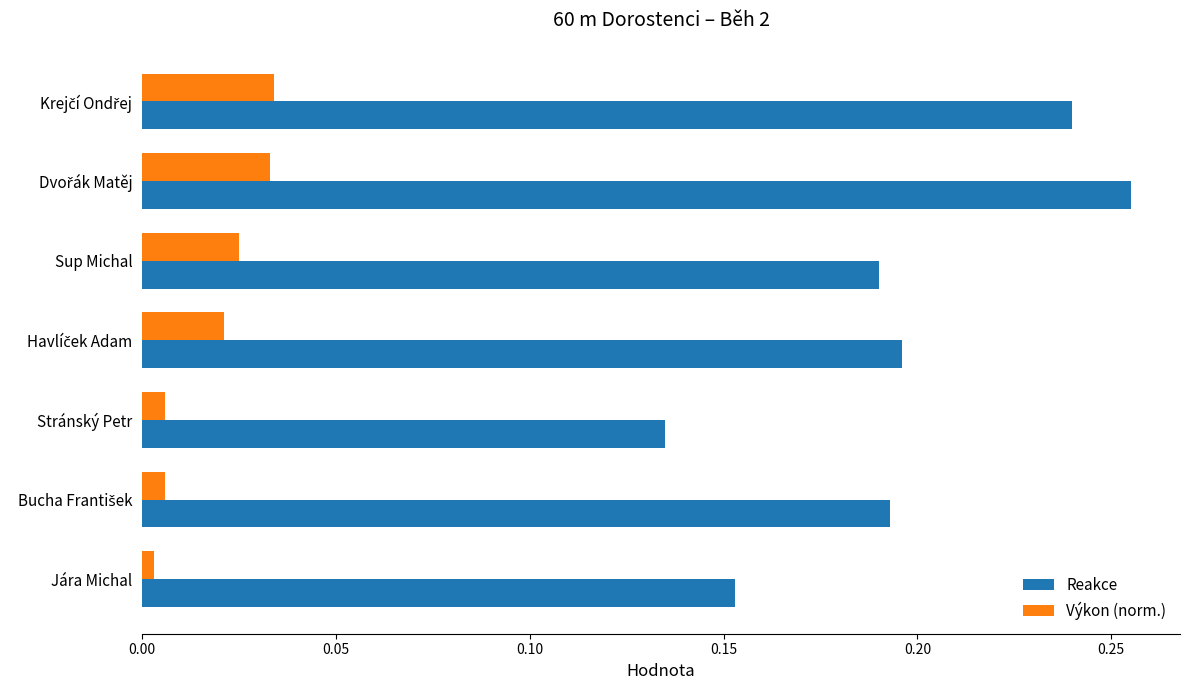

Which series has the largest total across all categories?

Reakce